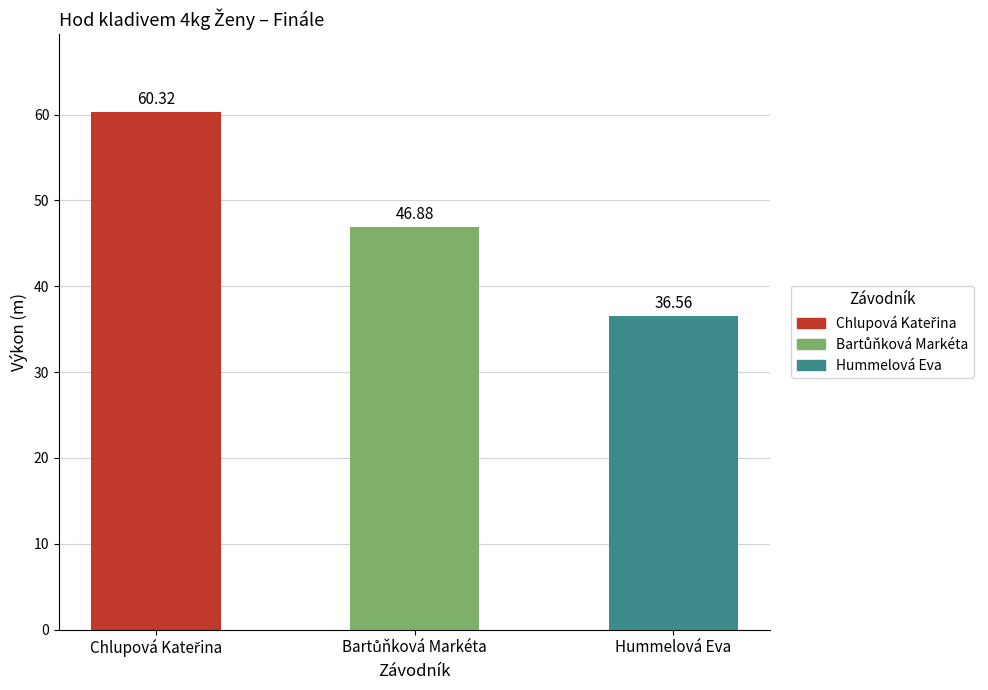

Reading left to right, list all the values displayed in this chart.

60.3	46.9	36.6